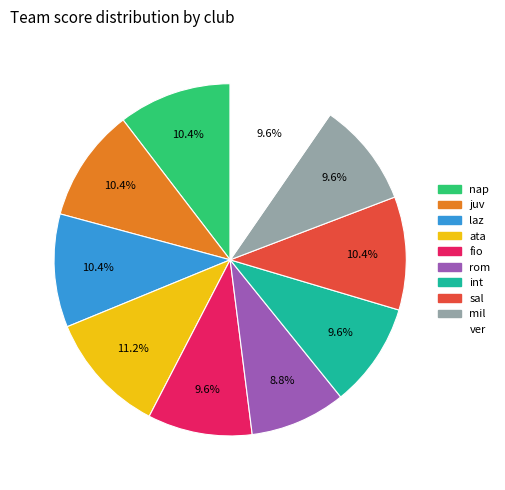

What is the ratio of the value at mil to the value at nap?

0.9